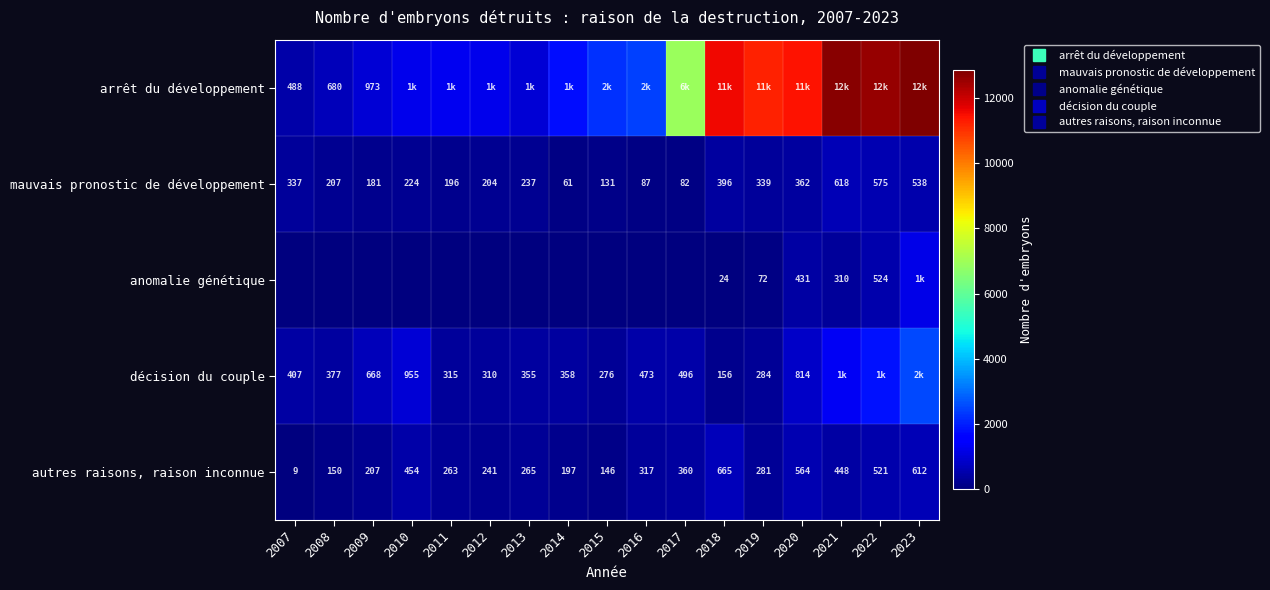

What is the total value across all series at 2014?

2402